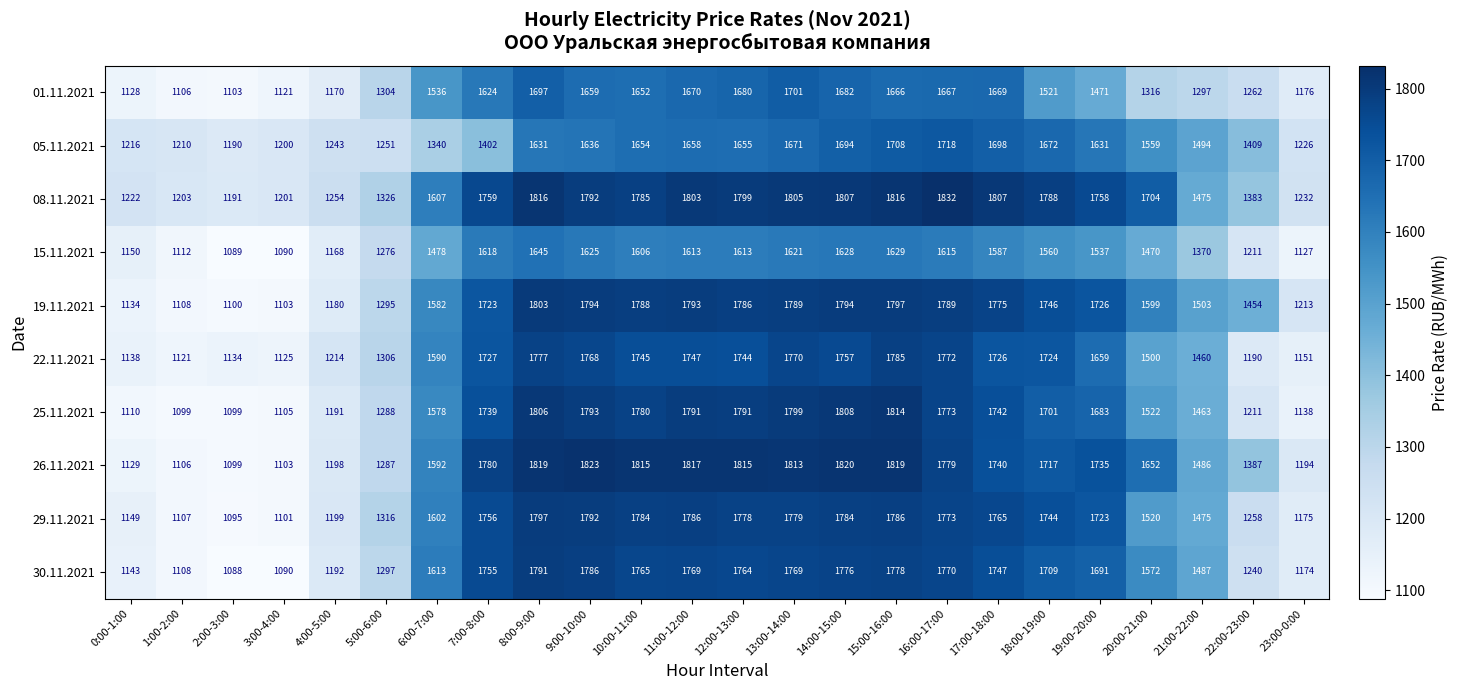

What is the smallest value displayed?

1088